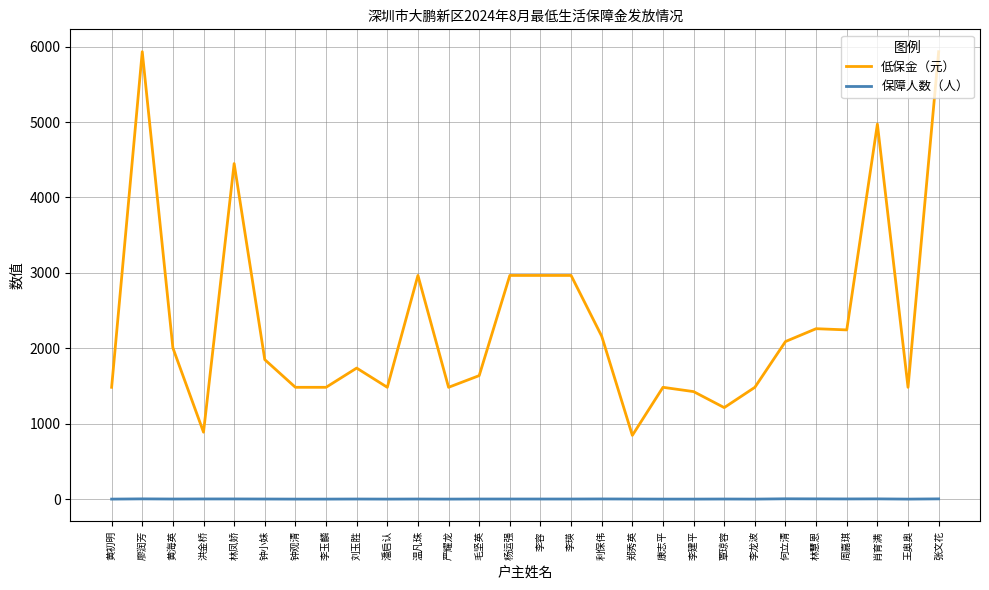

List the series in order of their peak value, lowest first.

保障人数（人）, 低保金（元）